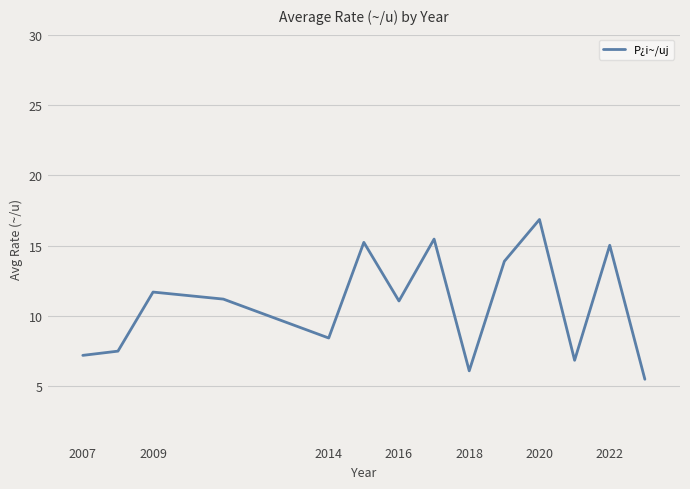

What is the difference between the maximum and minimum values?

11.4